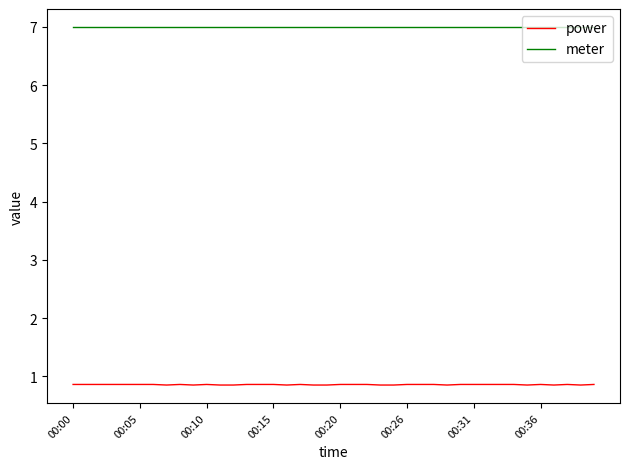

Which series has the largest range (max minus min)?

power